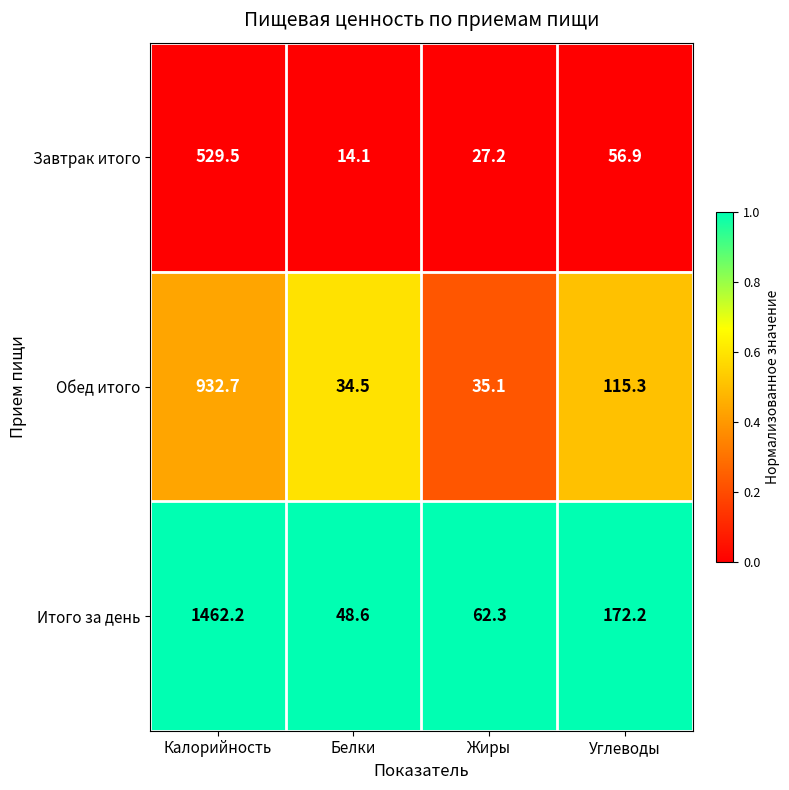

Reading left to right, what are all the values shown in this chart?

Завтрак итого: Калорийность=529.5	Белки=14.1	Жиры=27.2	Углеводы=56.9
Обед итого: Калорийность=932.7	Белки=34.5	Жиры=35.1	Углеводы=115.3
Итого за день: Калорийность=1462.2	Белки=48.6	Жиры=62.3	Углеводы=172.2